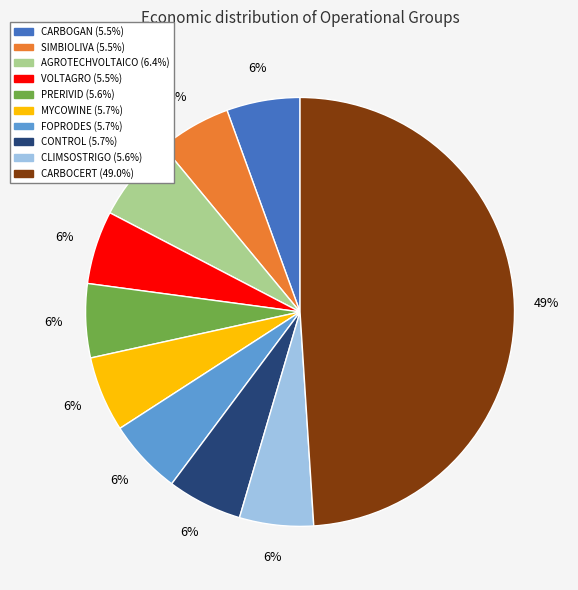

Is the sum of CARBOGAN and CARBOCERT greater than half?

Yes